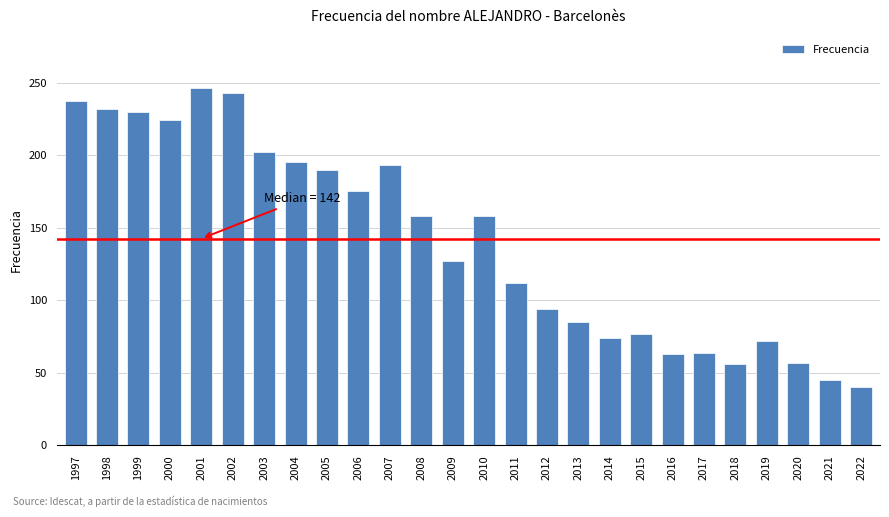

Is it true that the value at 2009 is 127?

True